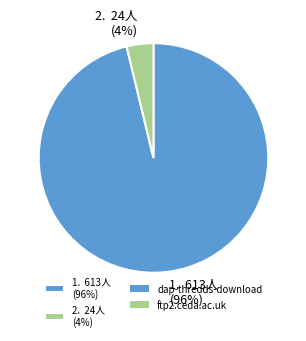

Which slice is the largest?

1. 613人 (96%)